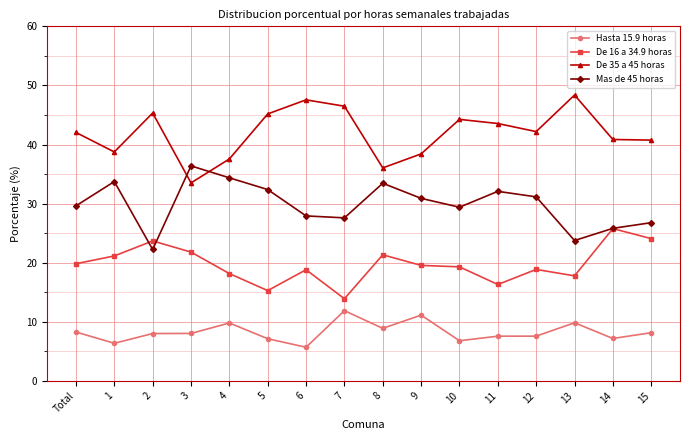

Does the chart have visible grid lines?

Yes